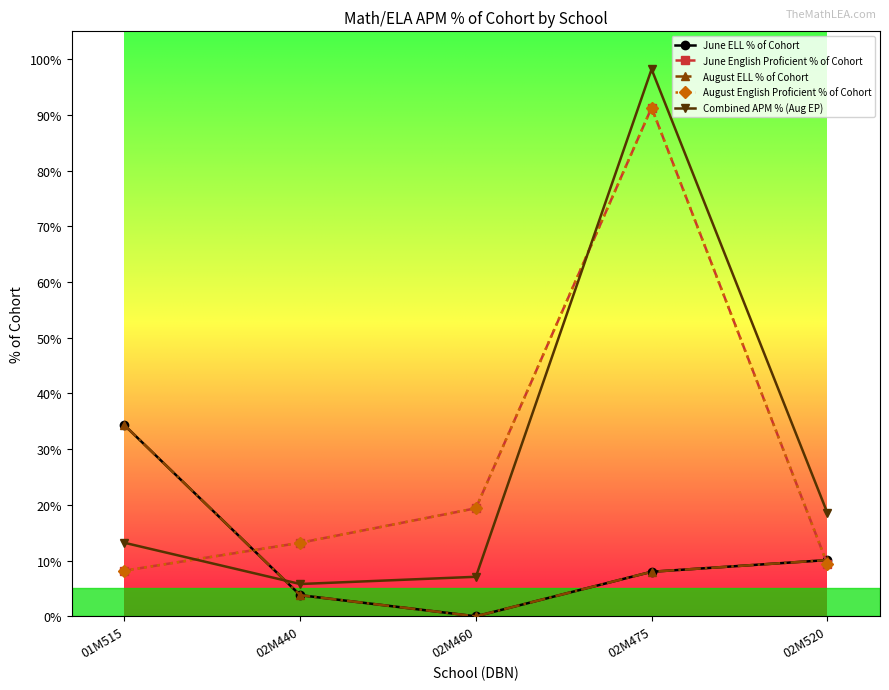

Is this an area chart (filled region under the line)?

No